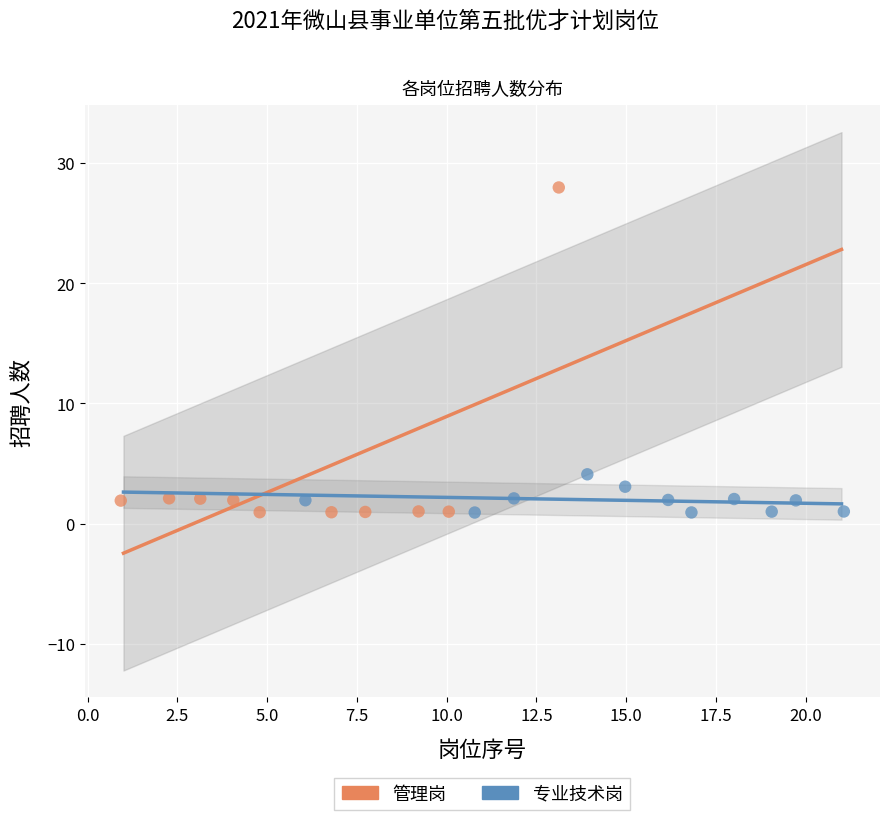

Which series contains the highest Y value?

管理岗